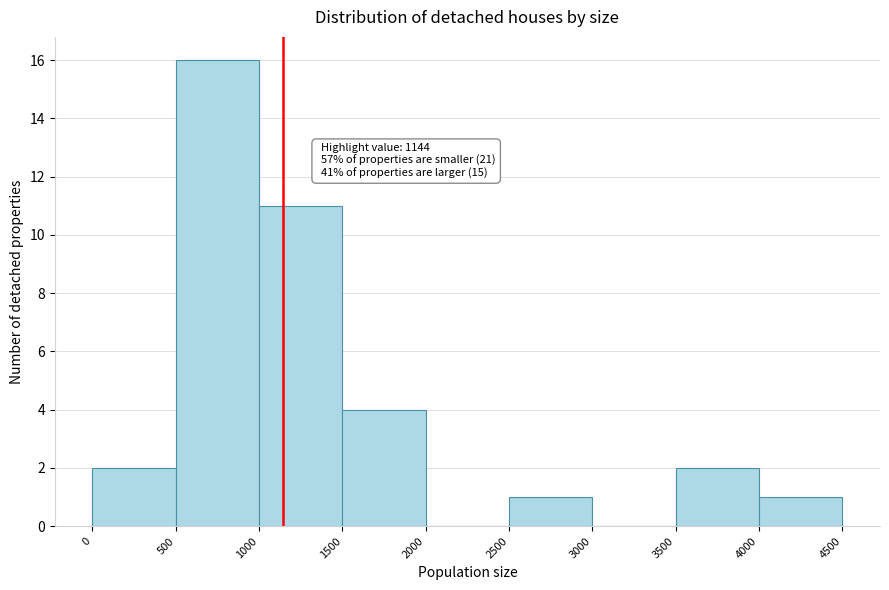

Which range on the x-axis has the tallest bar?

500 to 1000